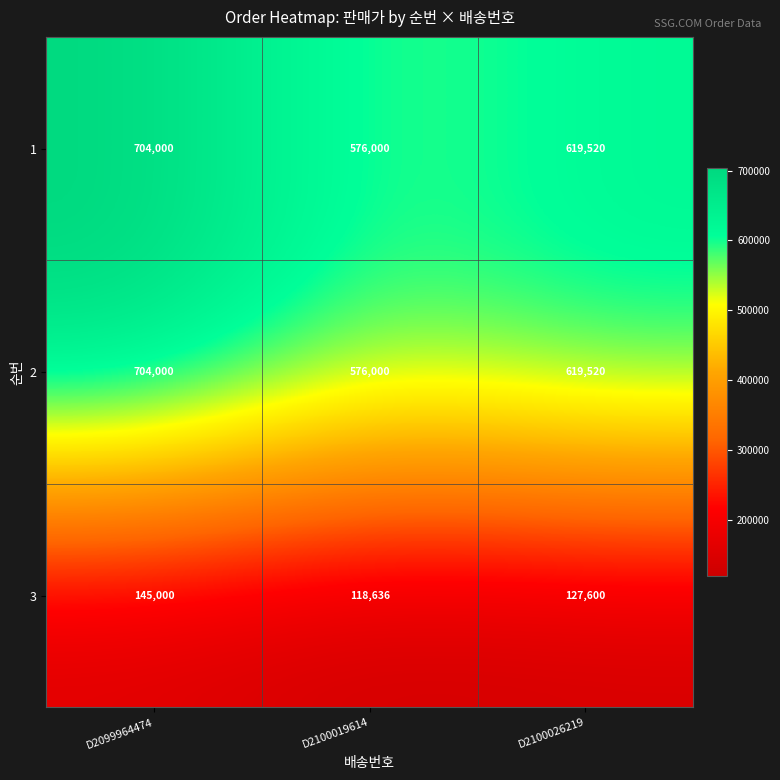

What is the spread (max minus min) of values at D2099964474?

559000